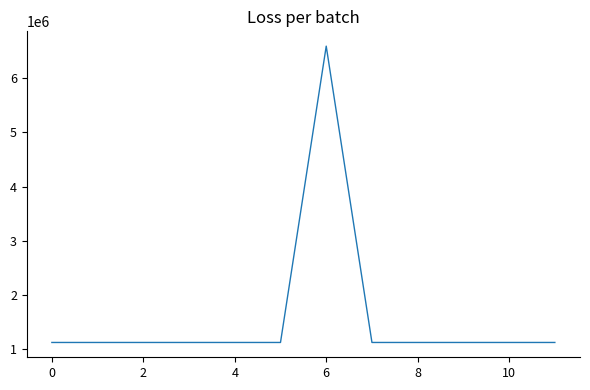

What is the minimum value shown in the chart?

1125539